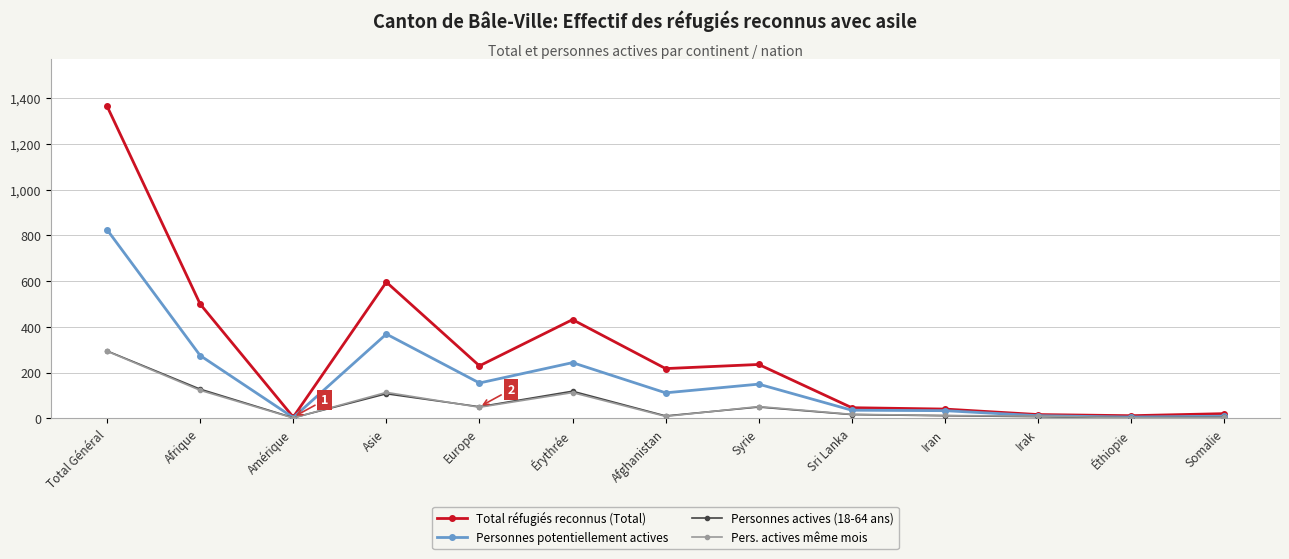

How many lines are shown in the chart?

4